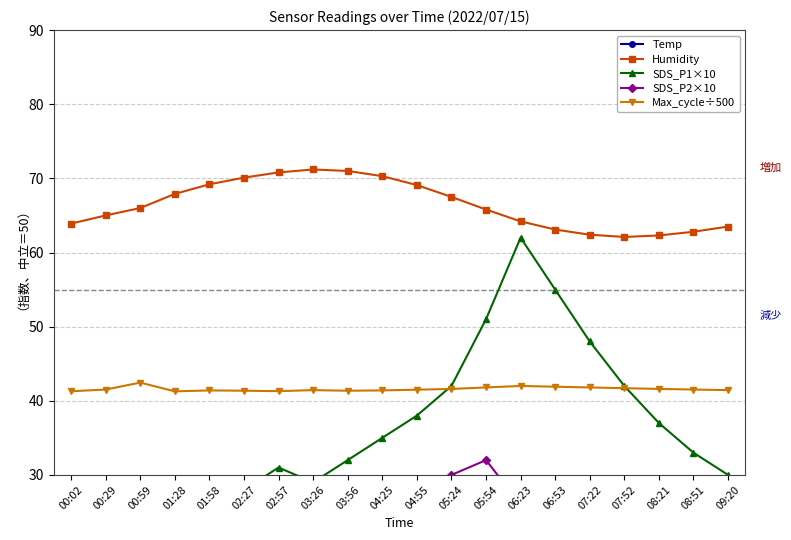

Rank the series at 02:27 from lowest to highest value.

Temp, SDS_P2×10, SDS_P1×10, Max_cycle÷500, Humidity